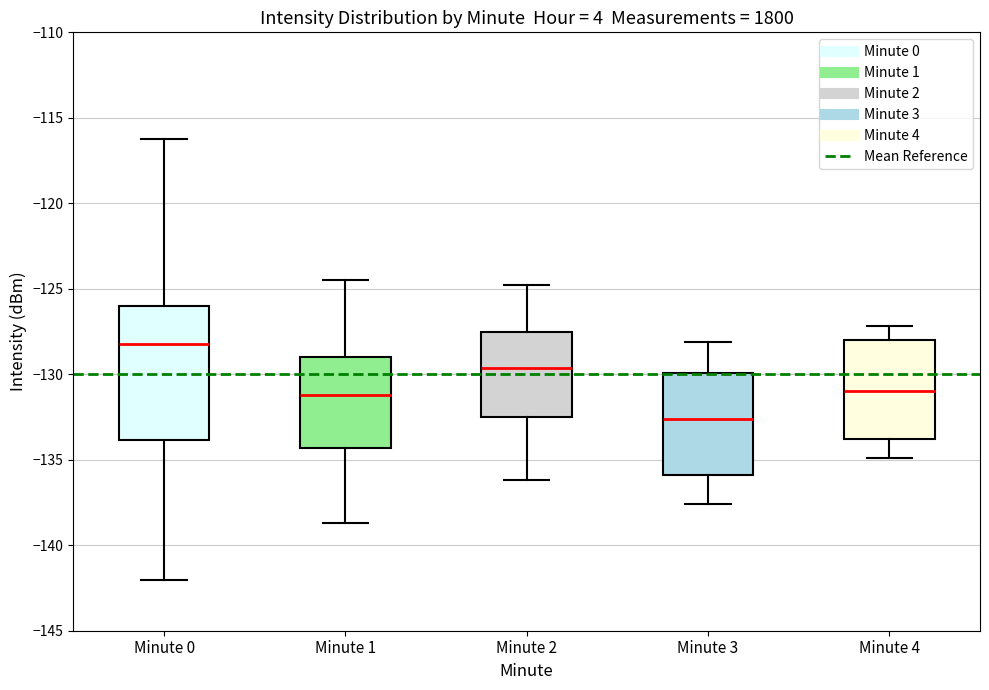

Reading left to right, transcribe this box plot: for each box, give where its median line is, the range the box spans, and where its two whiskers end, as read against the y-axis. The values are not printed on the chart, so give them approximately, as read against the axis.

Minute 0: median -128.0, box -134.0 to -126.0, whiskers -142.0 to -116.0
Minute 1: median -131.0, box -134.5 to -129.0, whiskers -138.5 to -124.5
Minute 2: median -129.5, box -132.5 to -127.5, whiskers -136.0 to -125.0
Minute 3: median -132.5, box -136.0 to -130.0, whiskers -137.5 to -128.0
Minute 4: median -131.0, box -134.0 to -128.0, whiskers -135.0 to -127.0